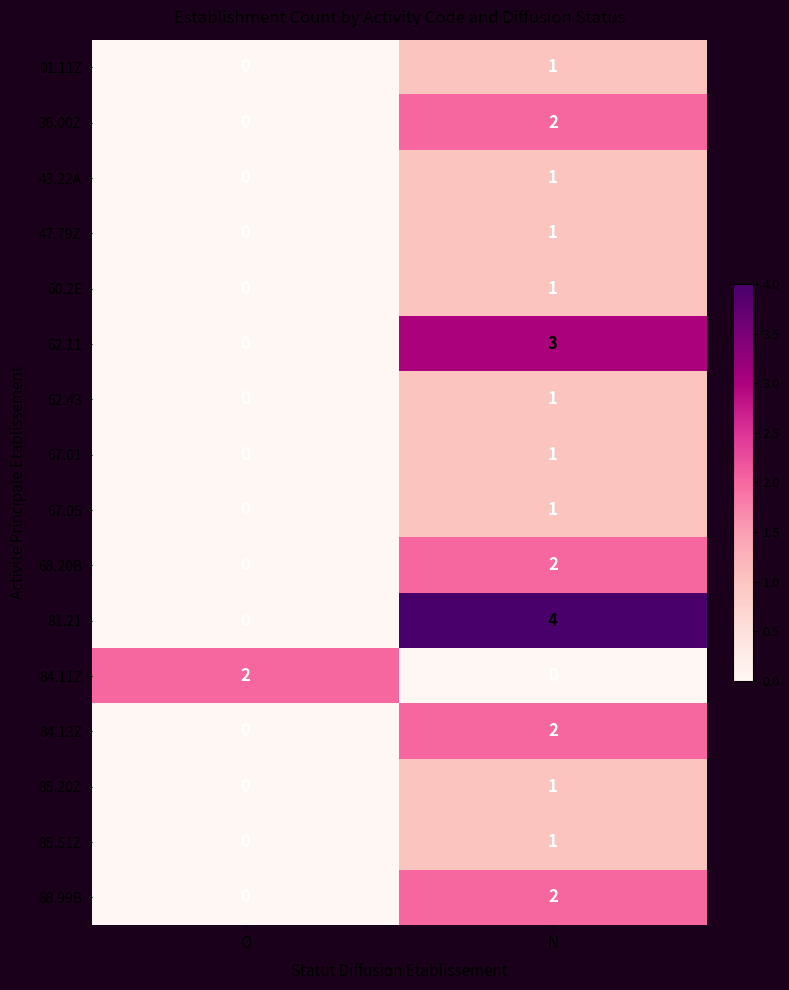

Is it true that 47.79Z equals 0 at O?

True